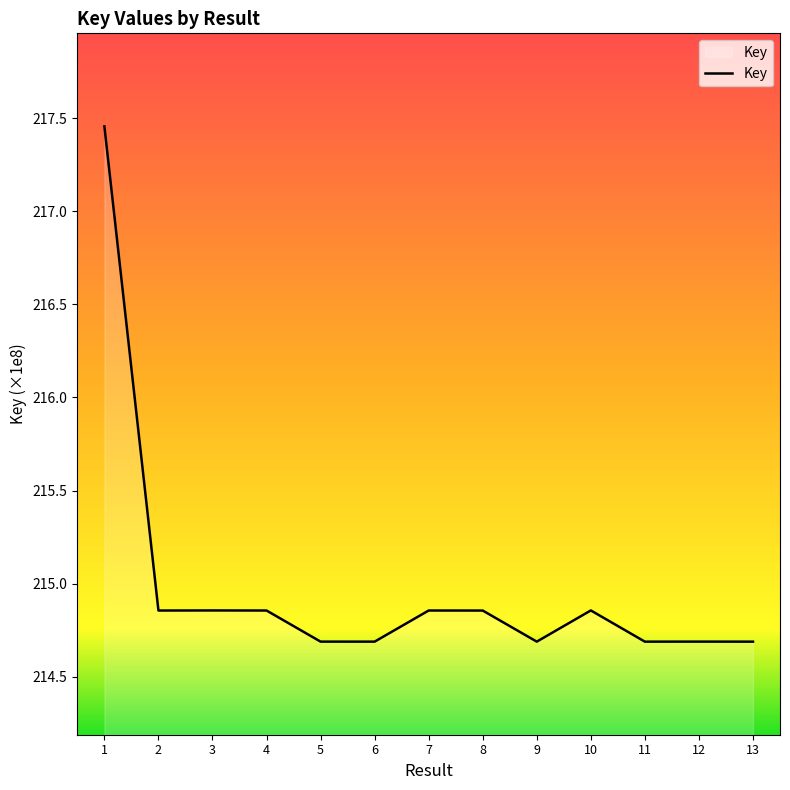

What is the approximate value at 4, to the nearest 10?

214855300